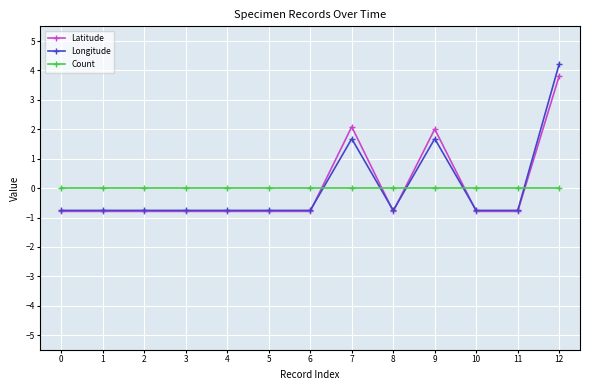

True or false: Latitude and Longitude intersect in this chart.

True